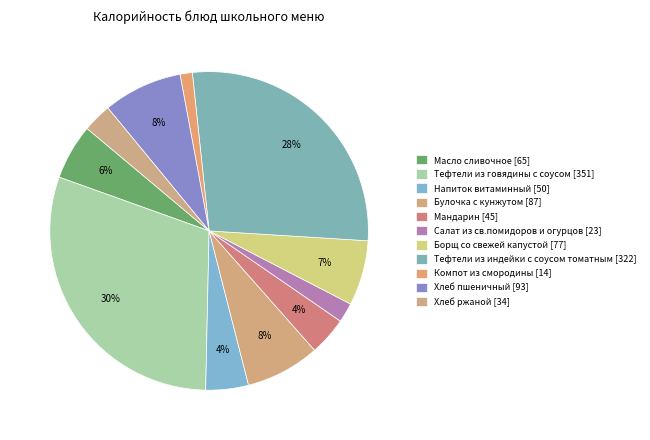

Approximately how many times larger is the value at Хлеб ржаной compared to Булочка с кунжутом?

0.4